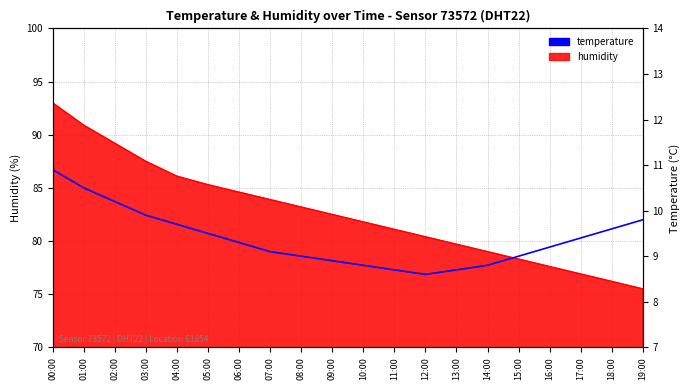

What is the average value?

9.4